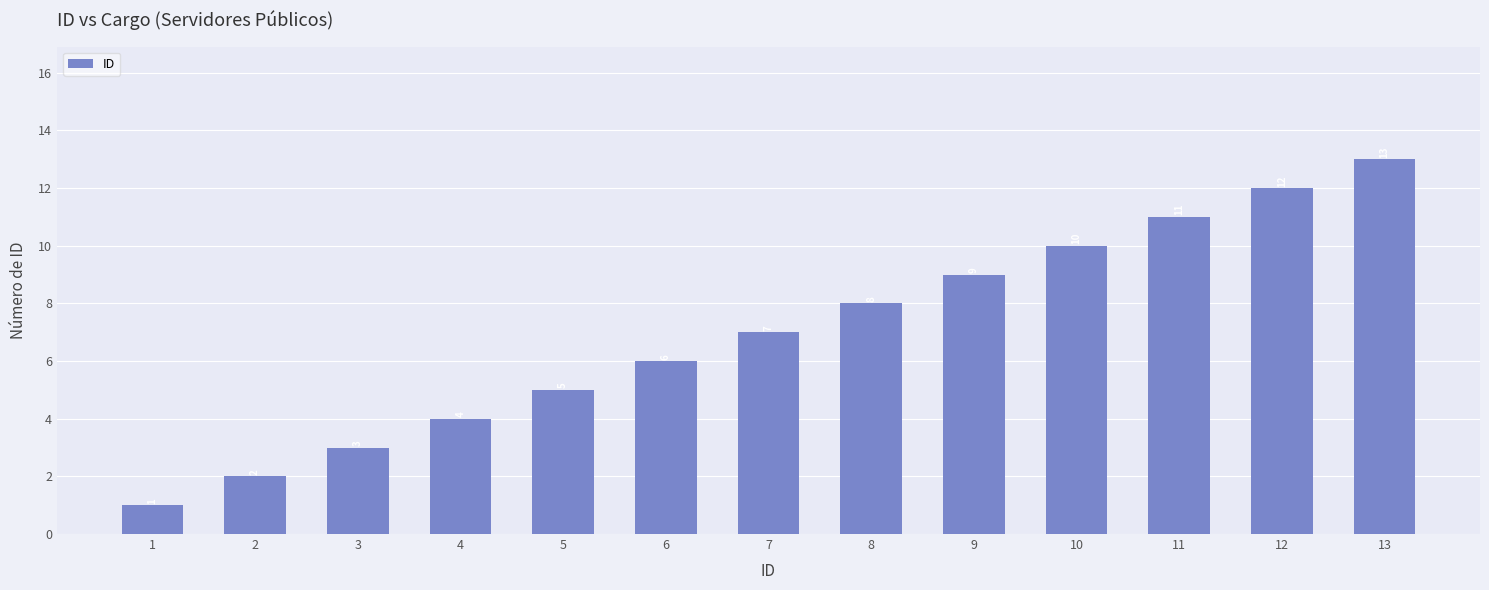

What is the value of the 8th bar from the left?

8